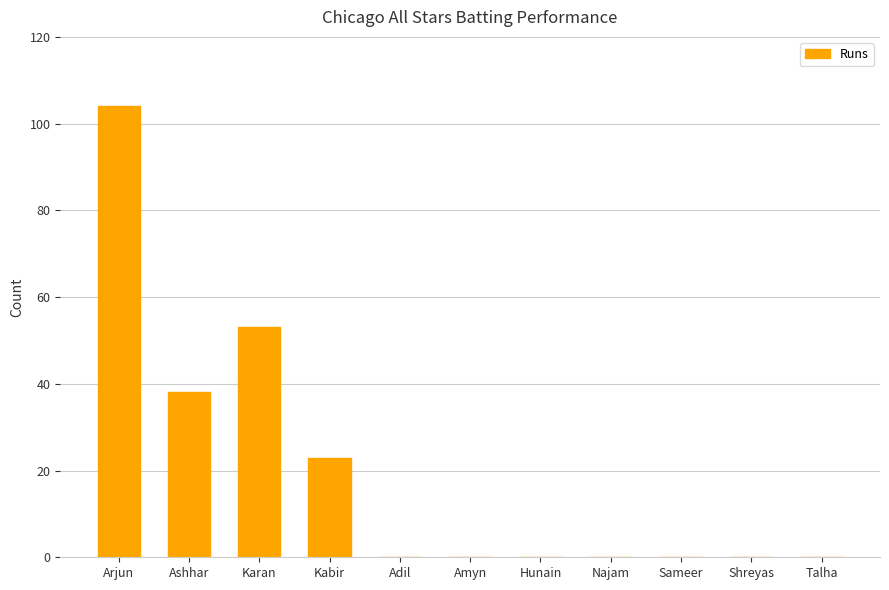

Read the value at Karan.

53